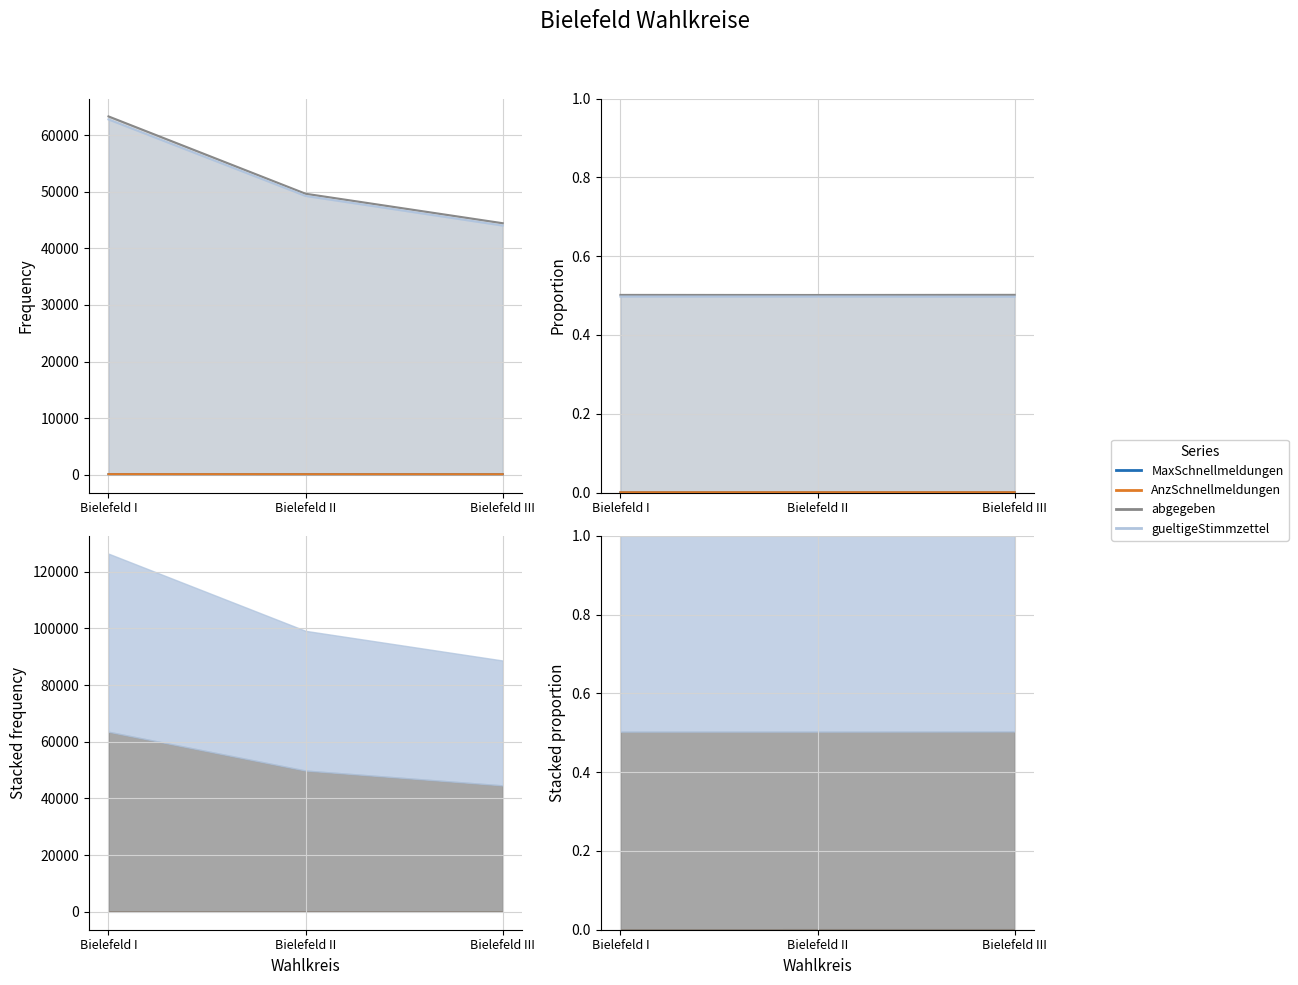

What is the label of the 3rd point from the left?

Bielefeld III